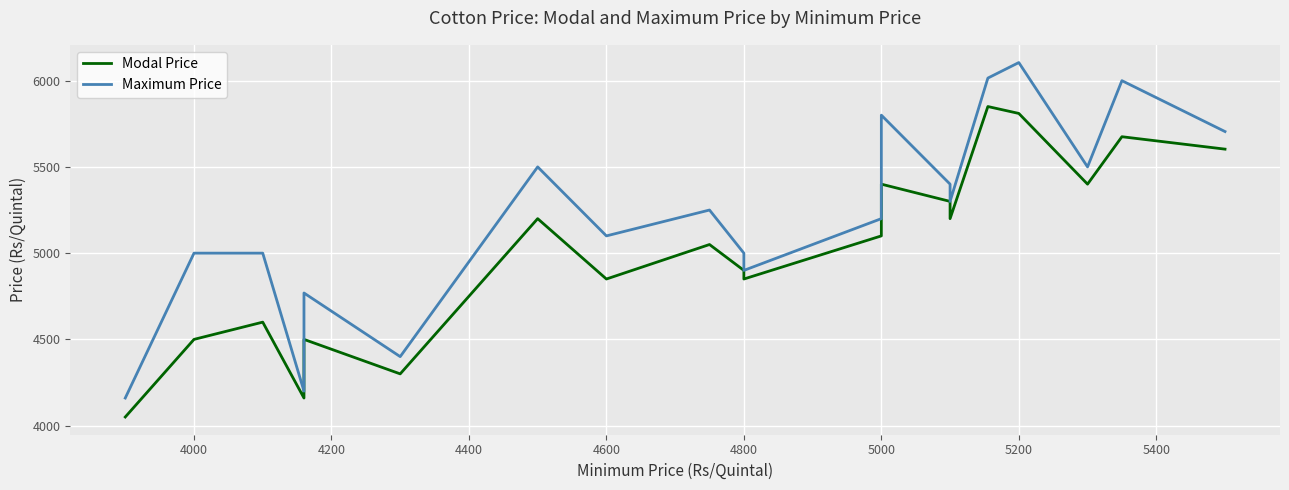

What is the value of the Maximum Price point at the 14th from the left?

5400